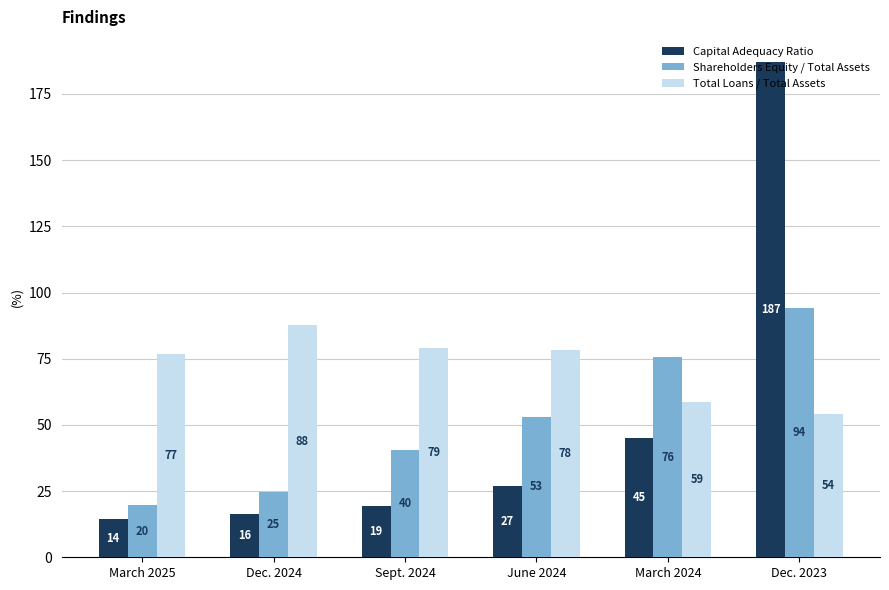

What is the total value across all series at Dec. 2023?

335.4